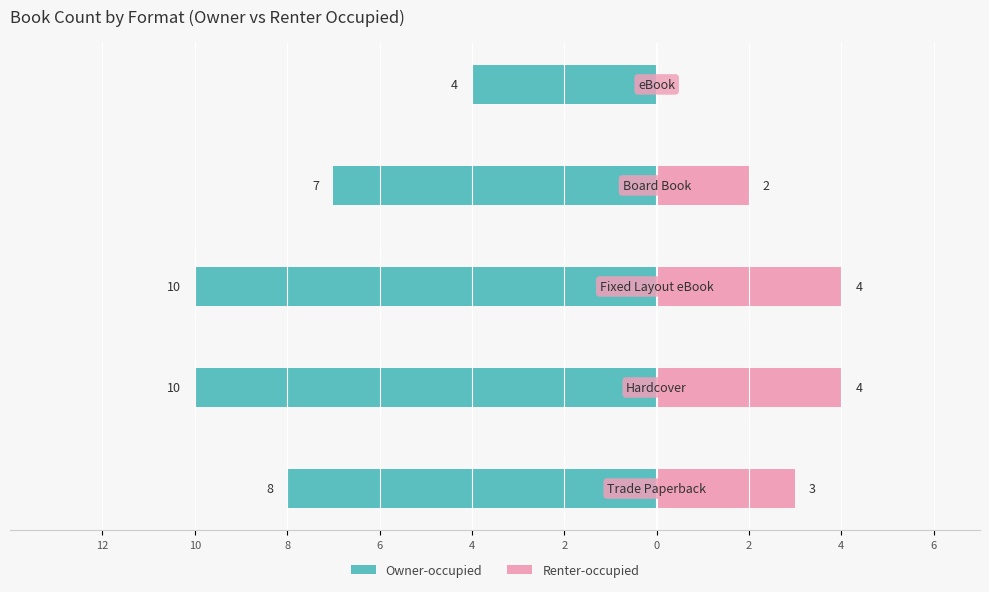

How many groups of bars are there?

5